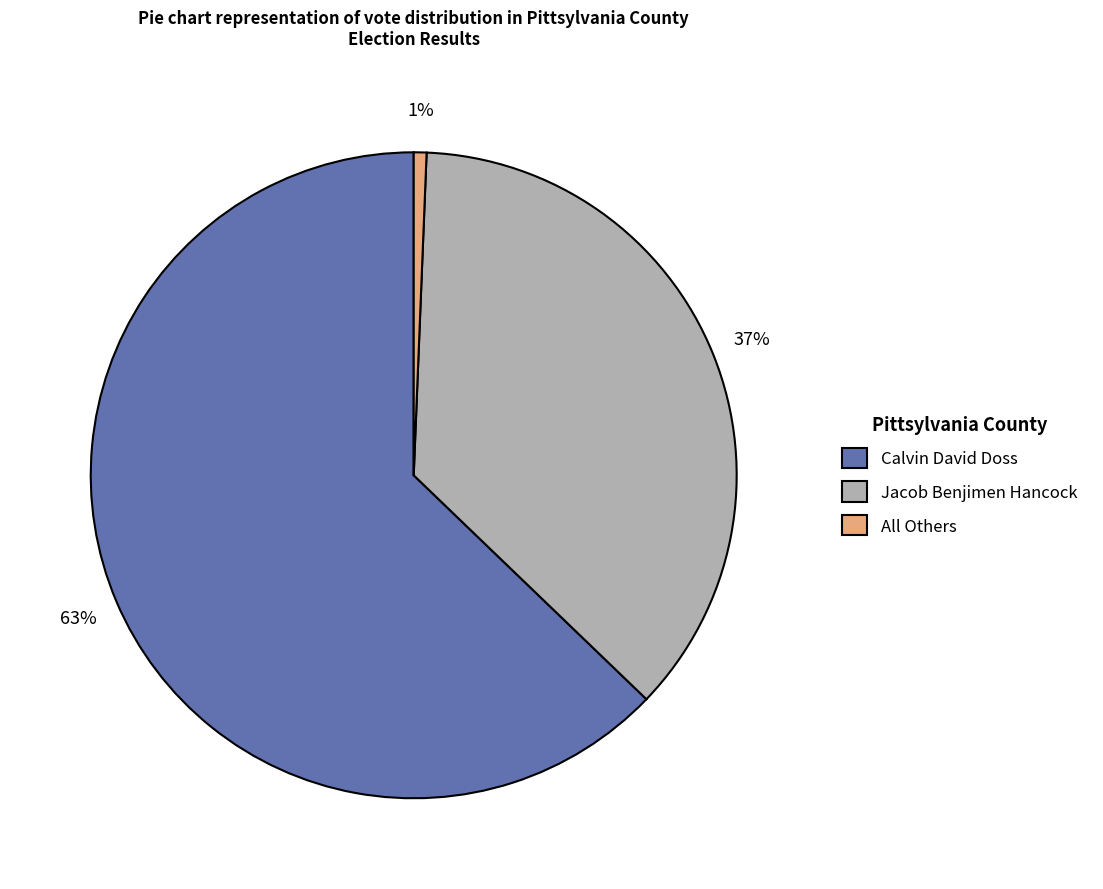

Is it true that All Others is 9% of the pie?

False